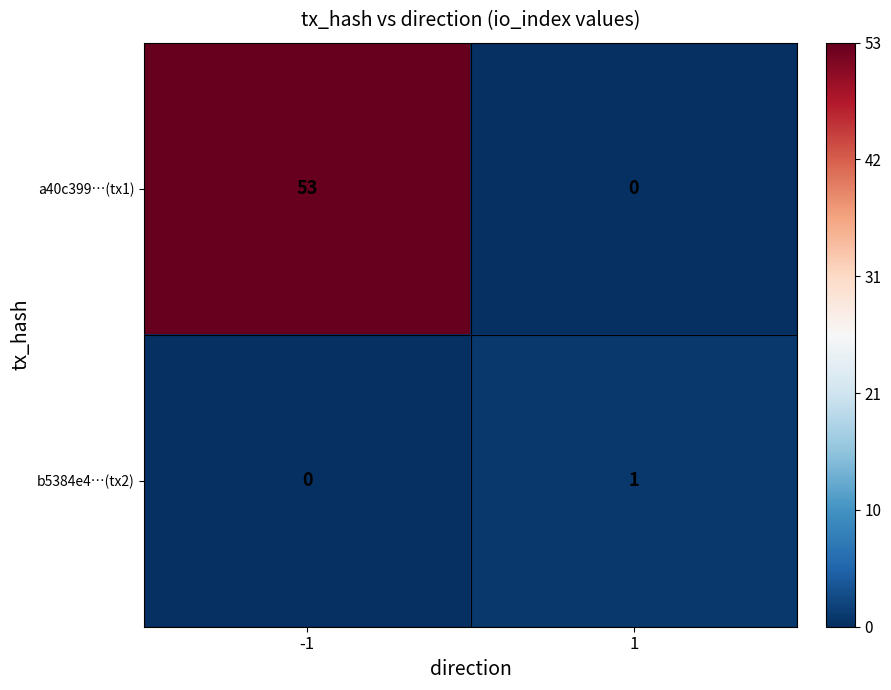

Reading left to right, extract all data points from this chart.

a40c399…(tx1): 53	0
b5384e4…(tx2): 0	1